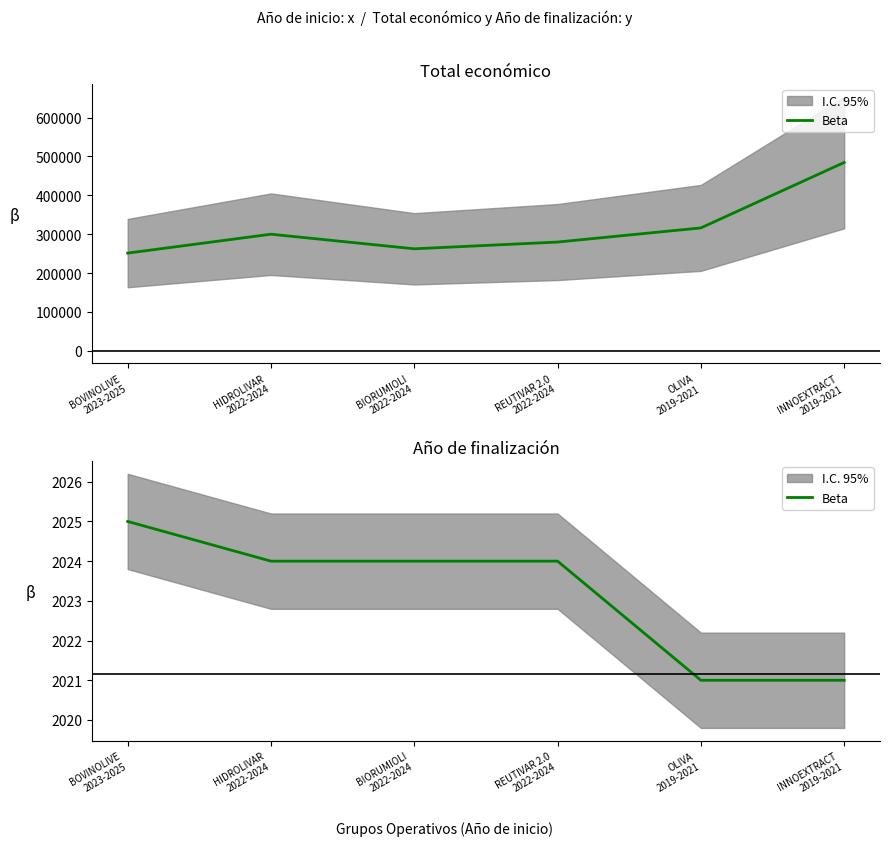

How many data points are above 2024?

1